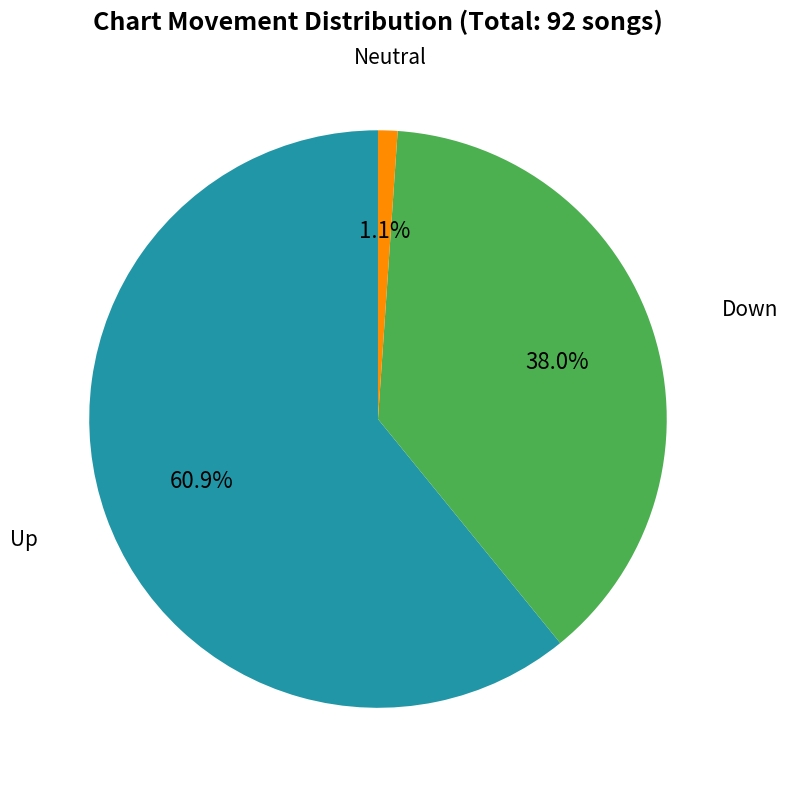

Does any single category account for the majority?

Yes